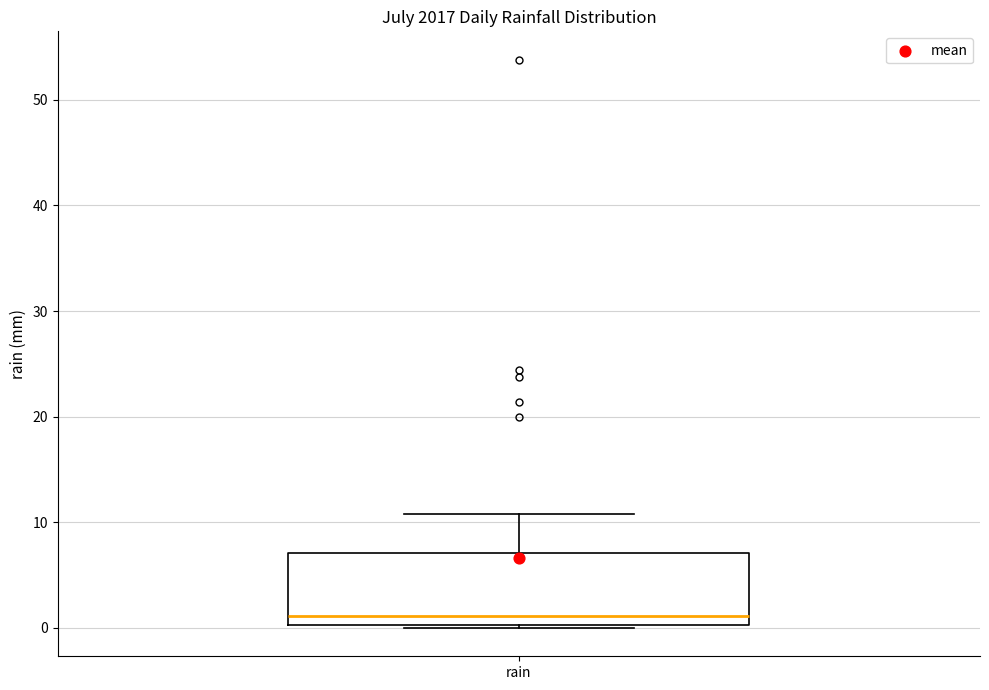

Transcribe this box plot: give where the median line is, the range the box spans, and where the two whiskers end, as read against the y-axis. The values are not printed on the chart, so give them approximately, as read against the axis.

median 1, box 0 to 7, whiskers 0 to 11